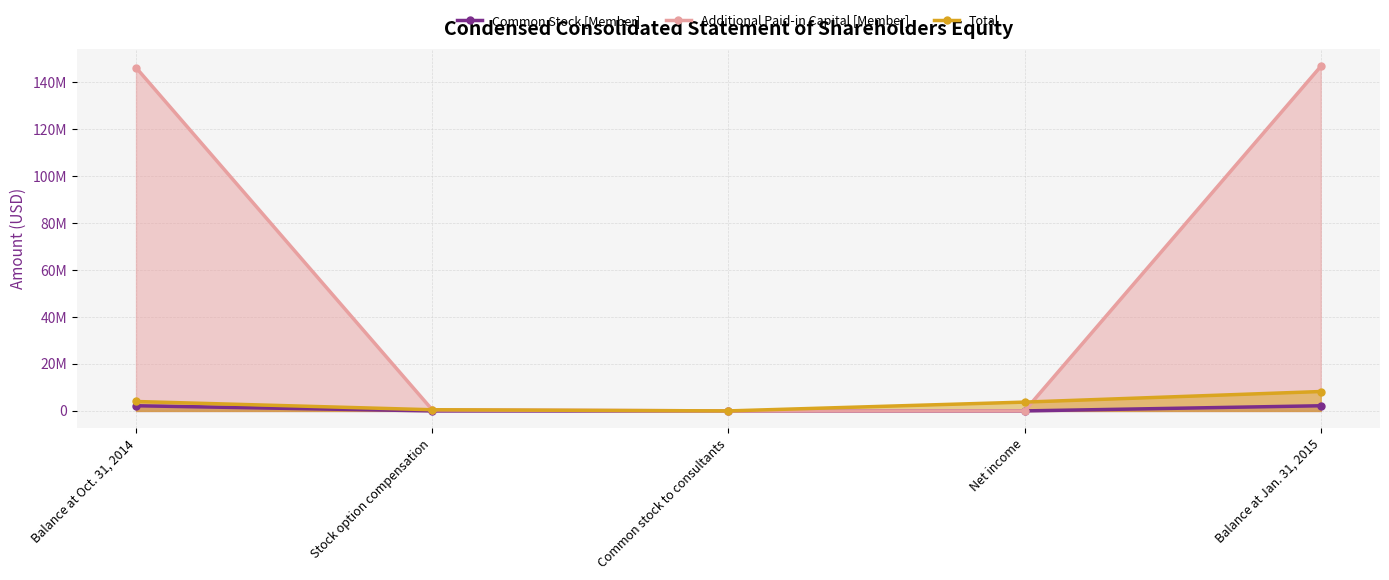

How many positive values does the Additional Paid-in Capital [Member] series have?

4